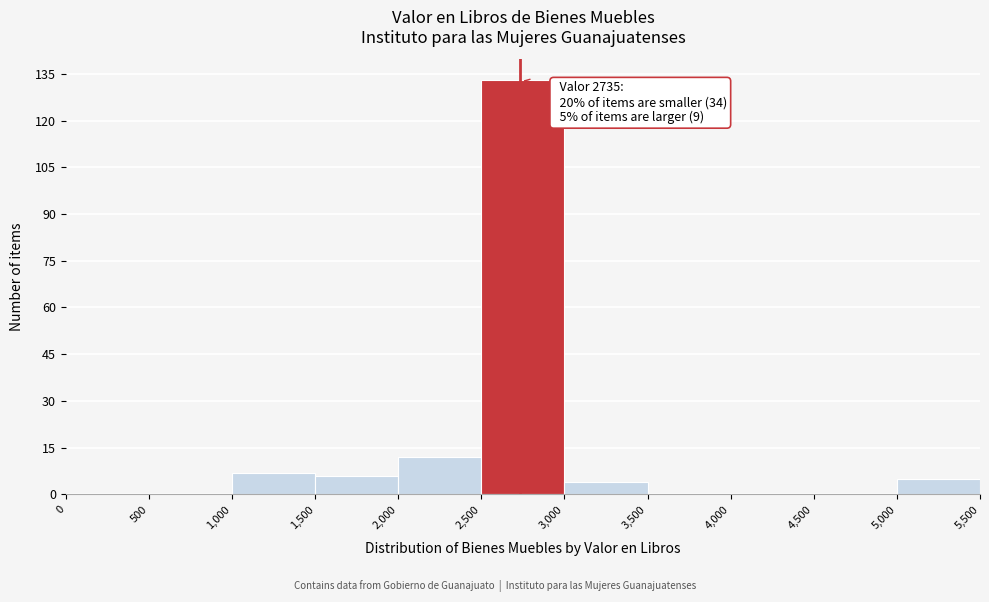

Which range on the x-axis has the tallest bar?

2,500 to 3,000